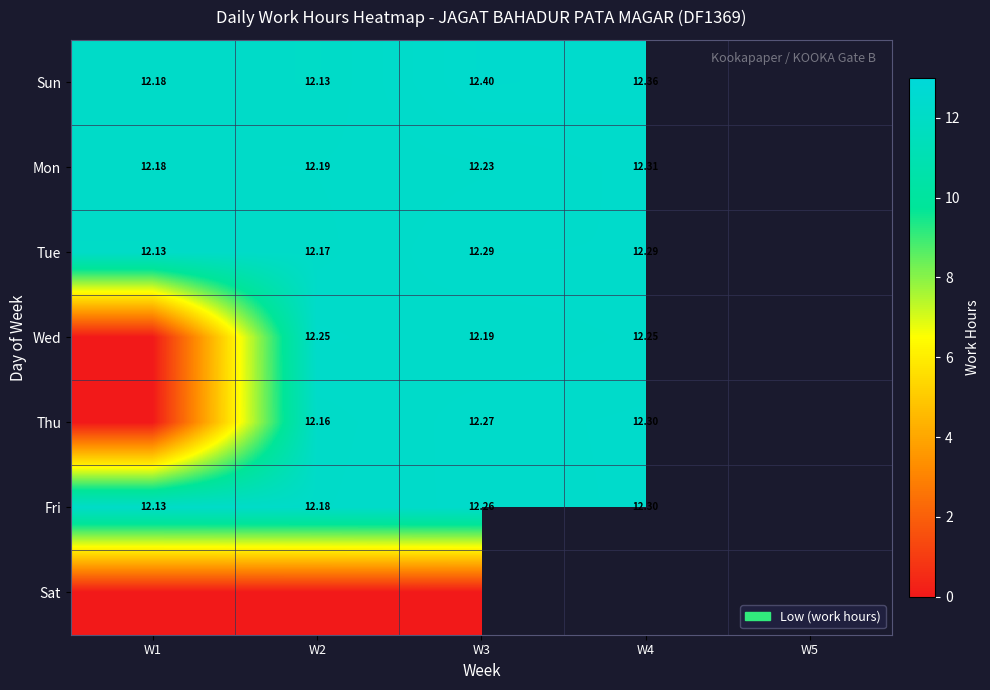

What value does the Thu series have at W3?

12.3